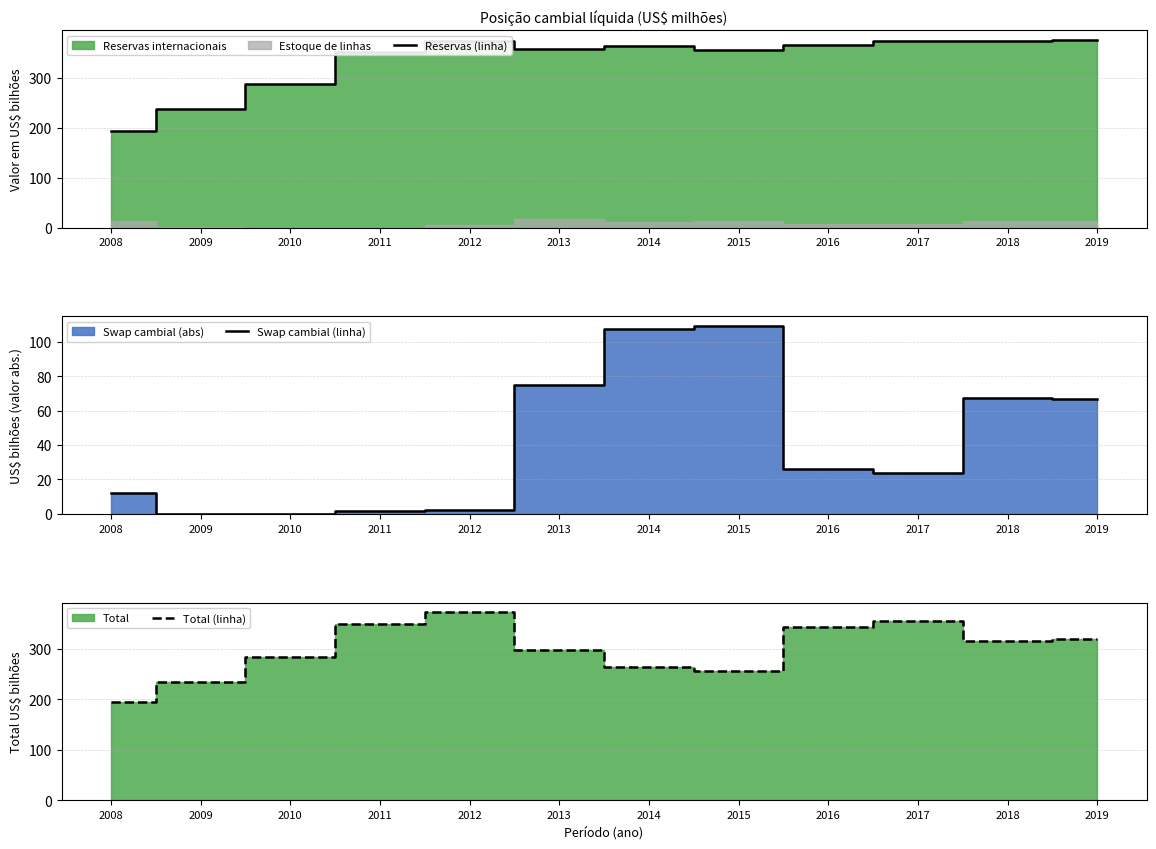

Is the value of Swap cambial (linha) at 2017 greater than the value of Total (linha) at 2015?

No